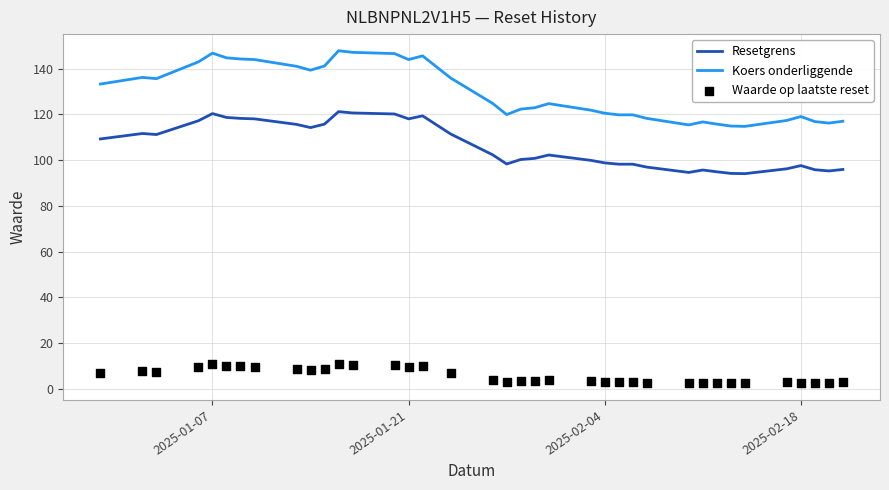

At how many categories does at least one series exceed 90?

37